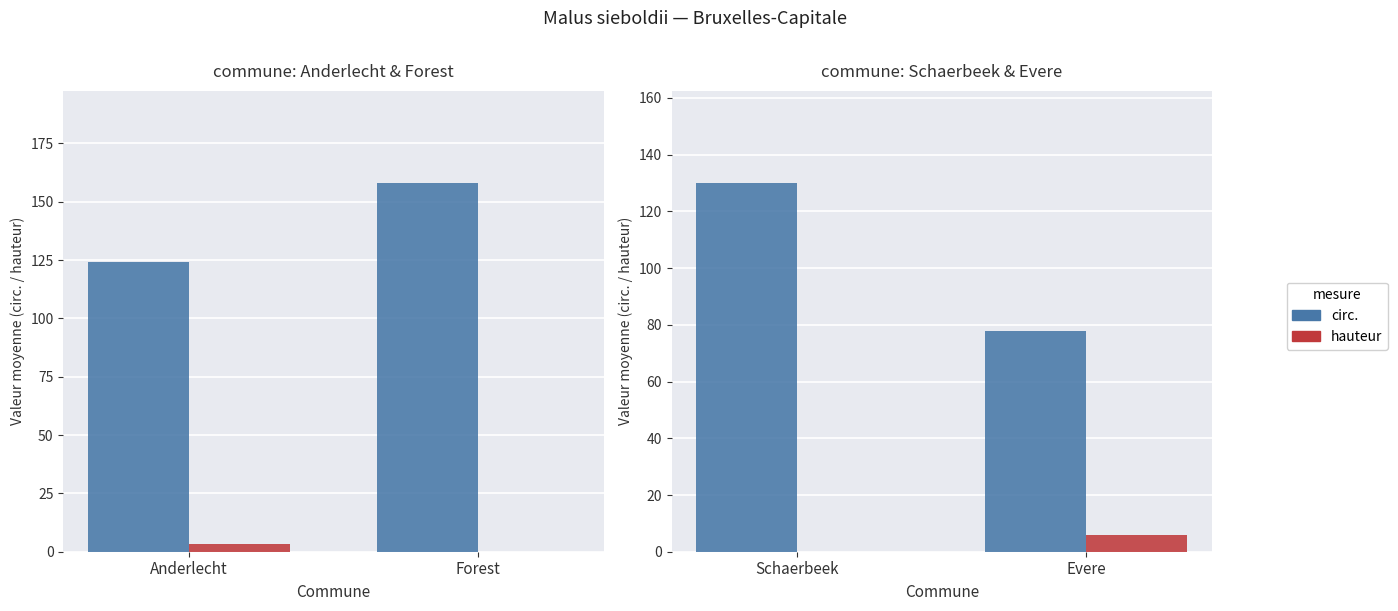

What is the difference between the maximum and minimum values in the hauteur series?

6